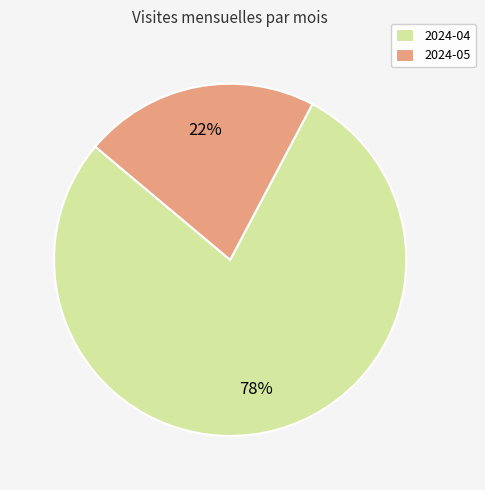

To the nearest percent, what percentage of the pie is 2024-05?

22%